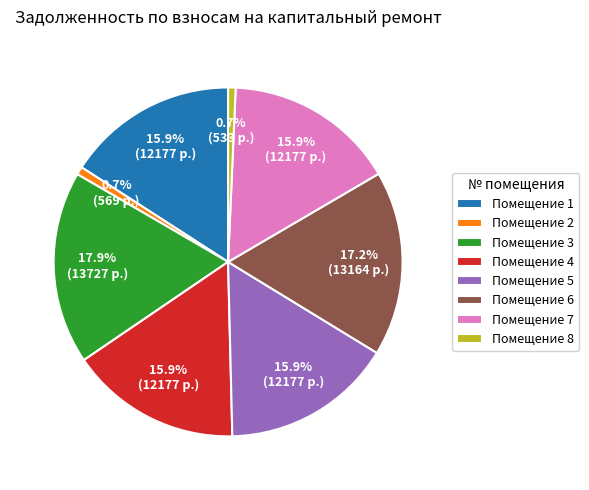

Between Помещение 7 and Помещение 2, which is larger?

Помещение 7